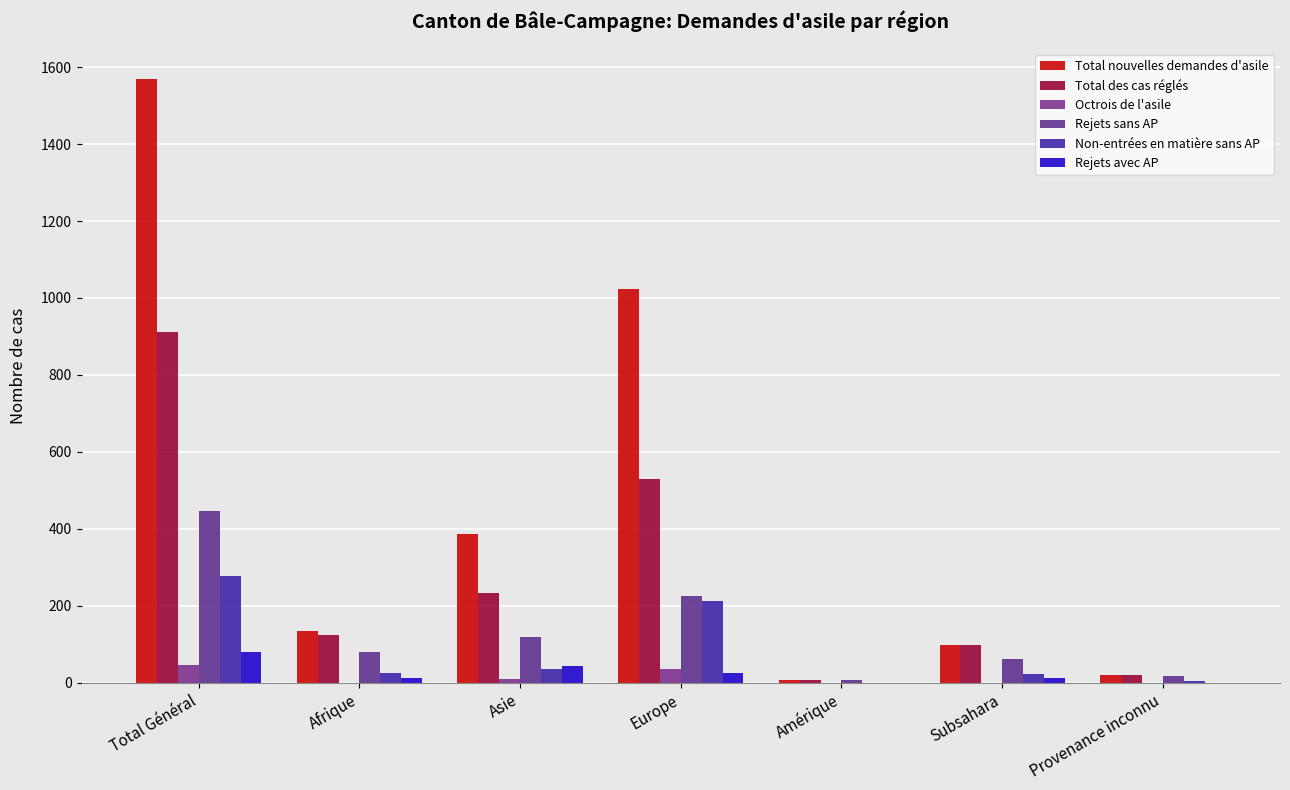

At how many categories does at least one series exceed 612?

2